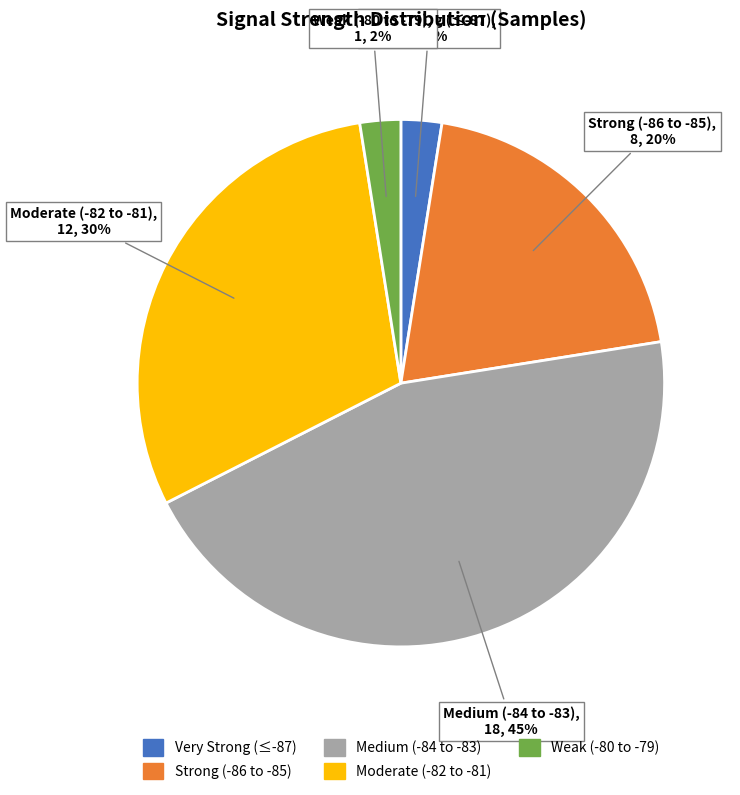

Is there a majority slice in this chart?

No